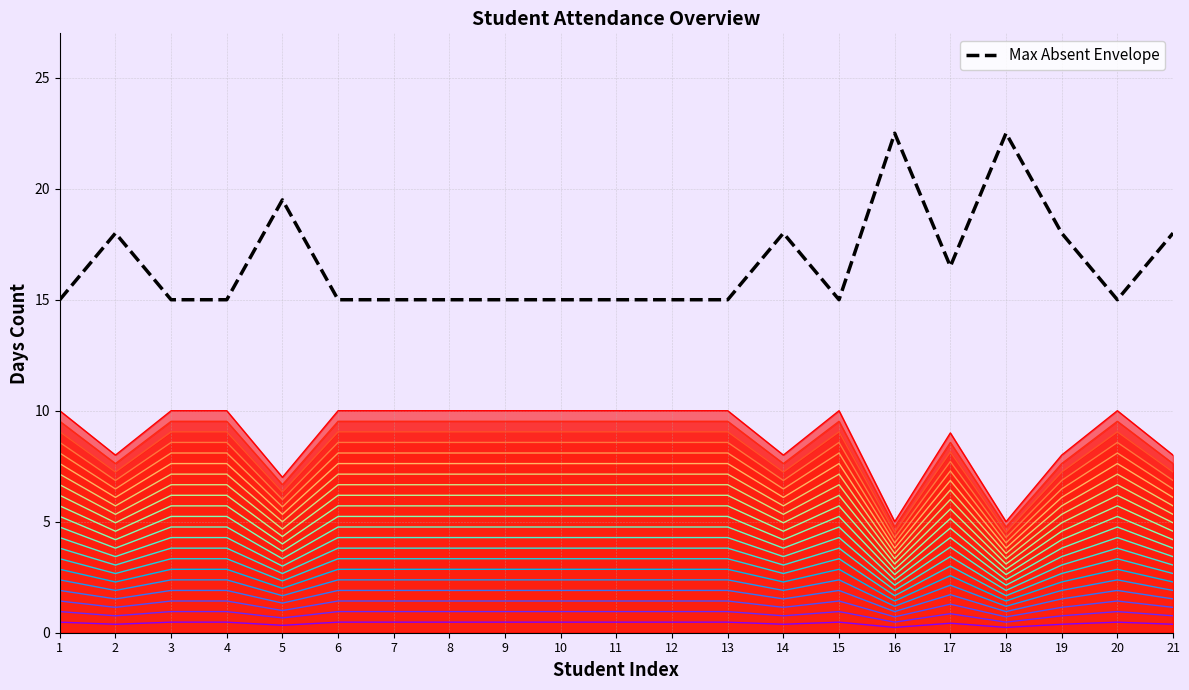

At which category does the data reach its first local peak?

2